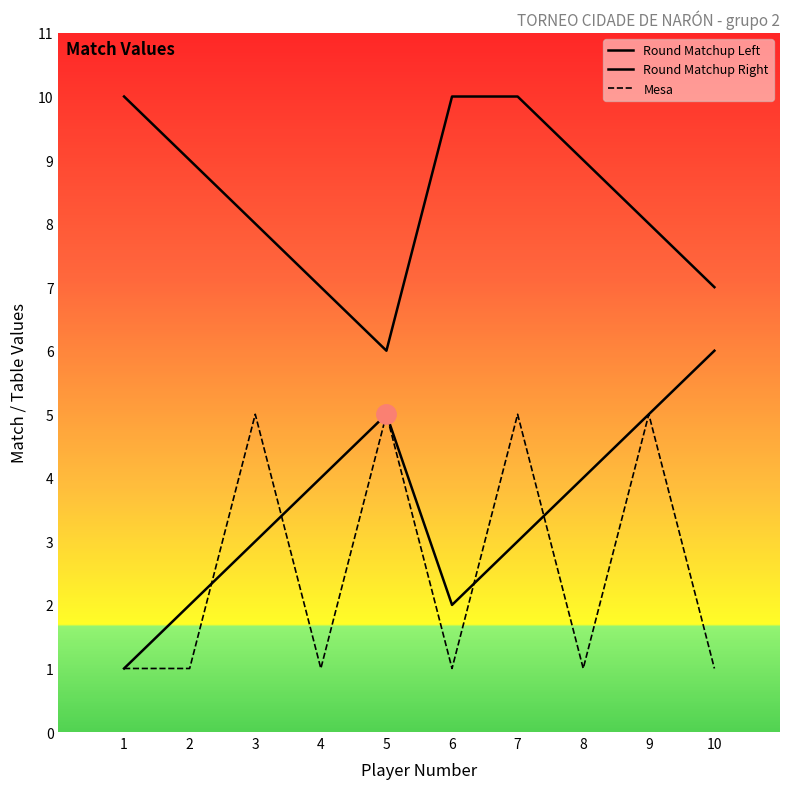

Does the chart display data point markers on the line(s)?

No